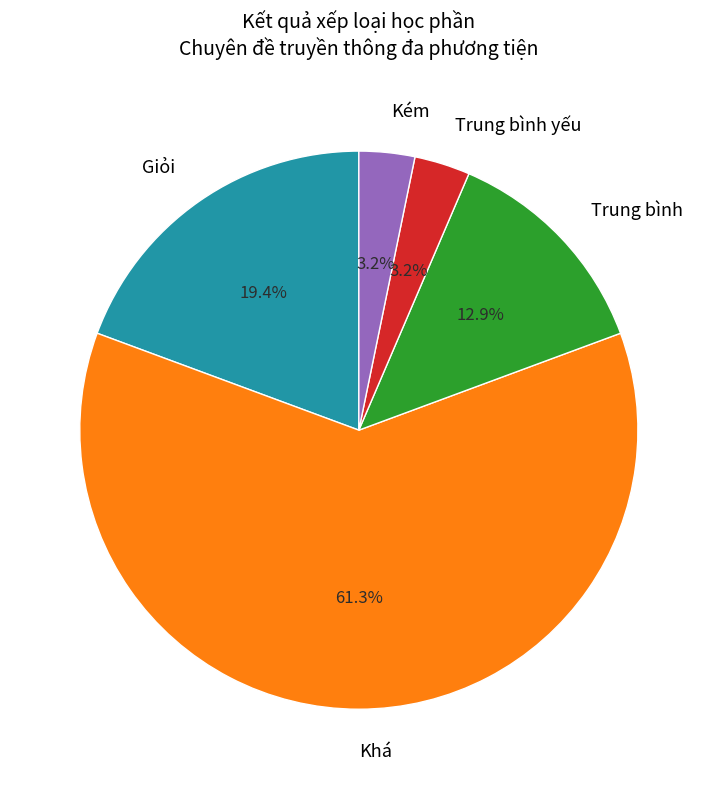

How many segments does this pie chart have?

5